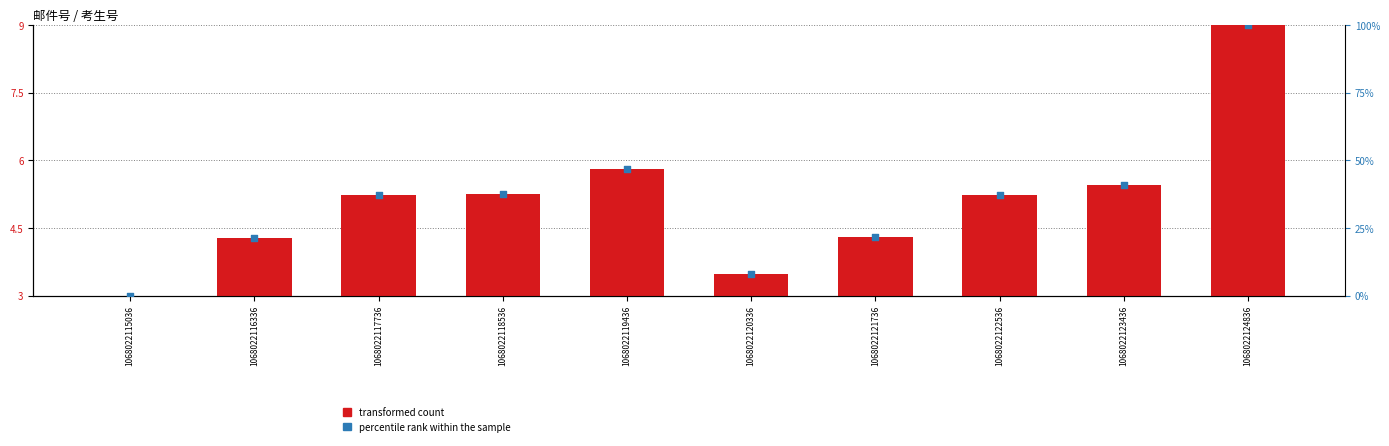

Which series has the largest Y range (max minus min)?

percentile rank within the sample